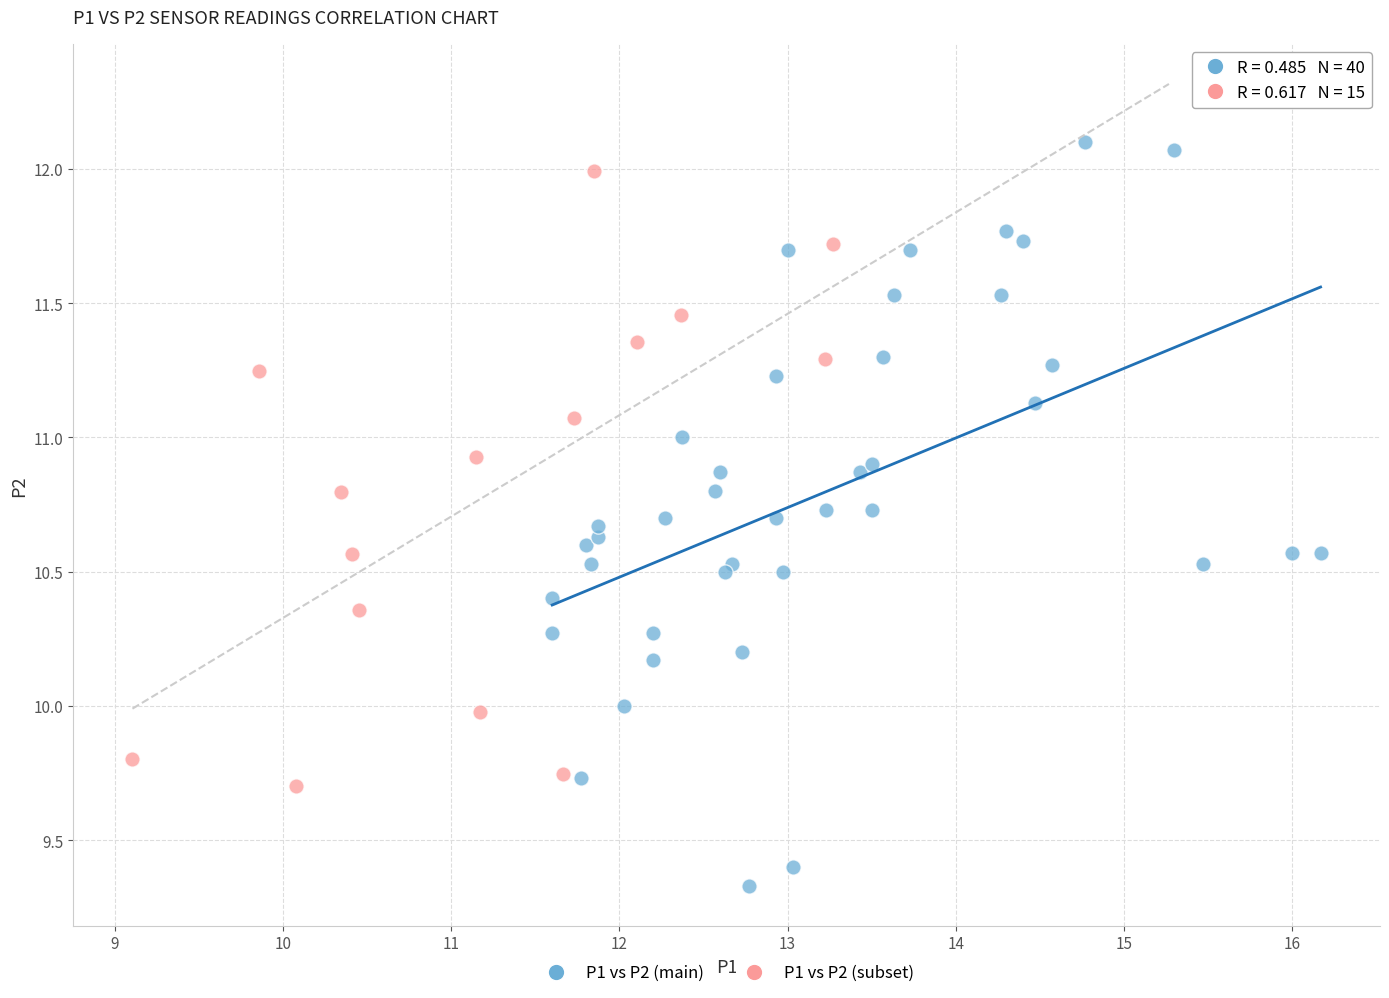

Which series has the widest spread of Y values?

P1 vs P2 (main)